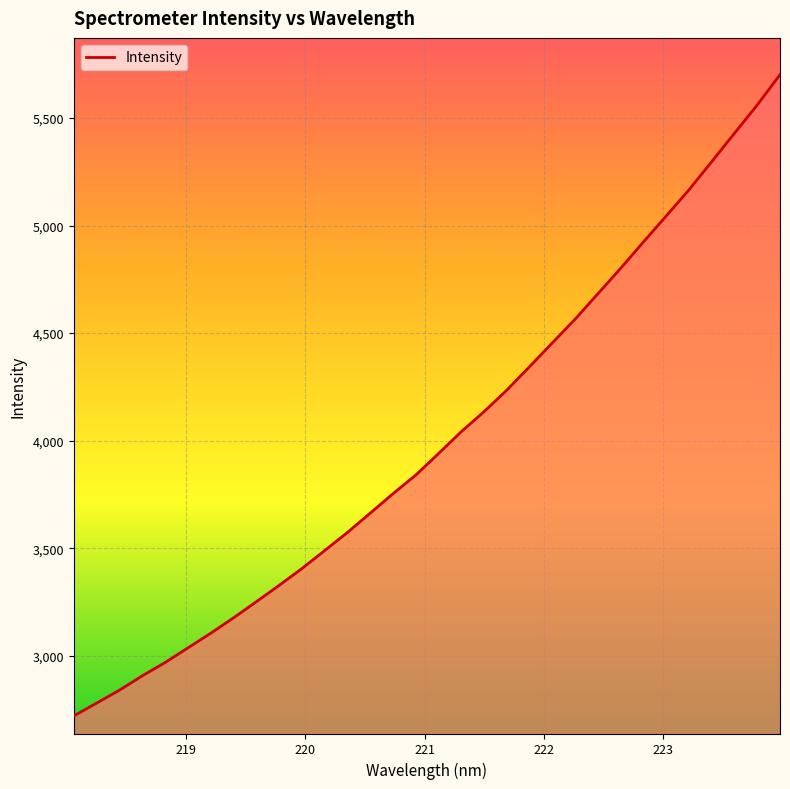

What is the greatest value displayed?

5701.6